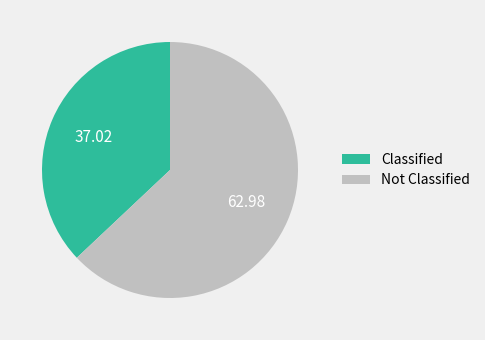

Rank the categories by value from lowest to highest.

Classified, Not Classified